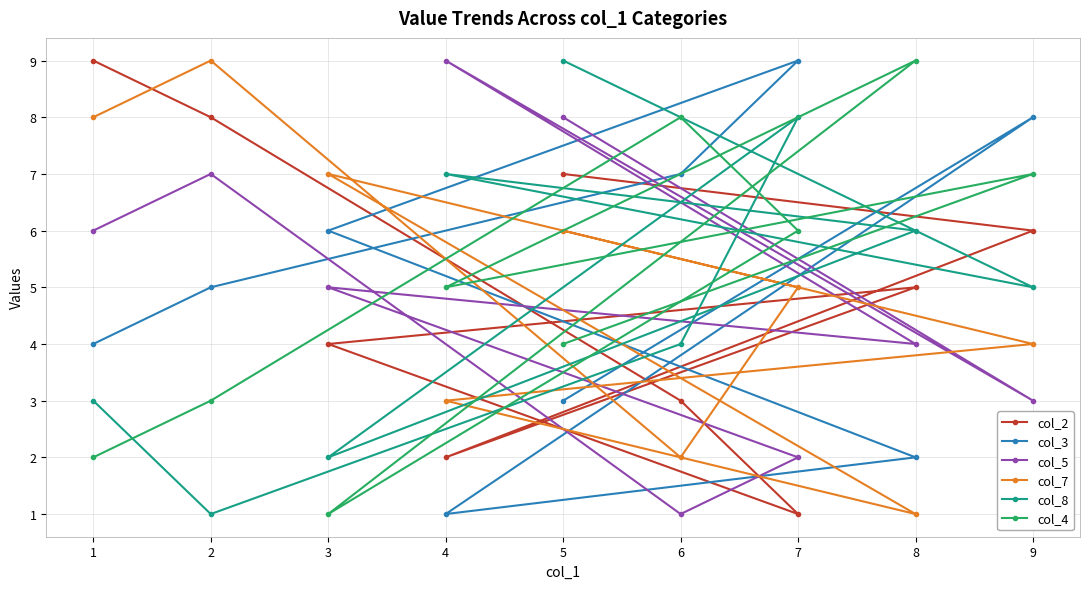

At 5, list the series in order from smallest to largest.

col_3, col_4, col_7, col_2, col_5, col_8